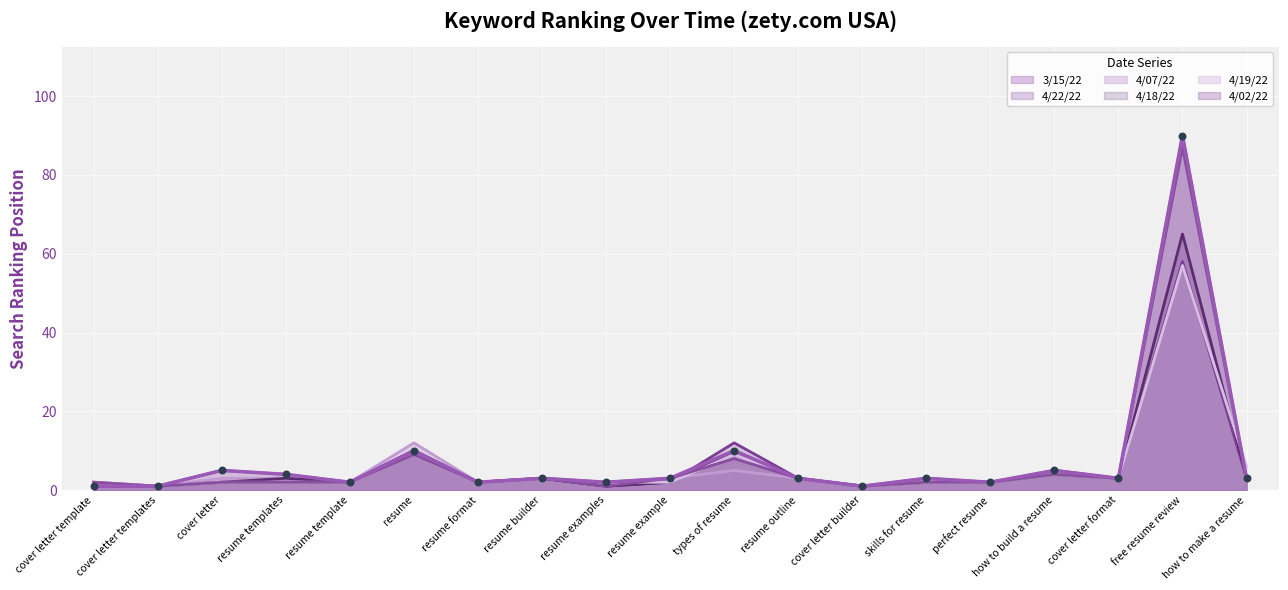

What are all the series names shown in the legend?

3/15/22, 4/22/22, 4/07/22, 4/18/22, 4/19/22, 4/02/22